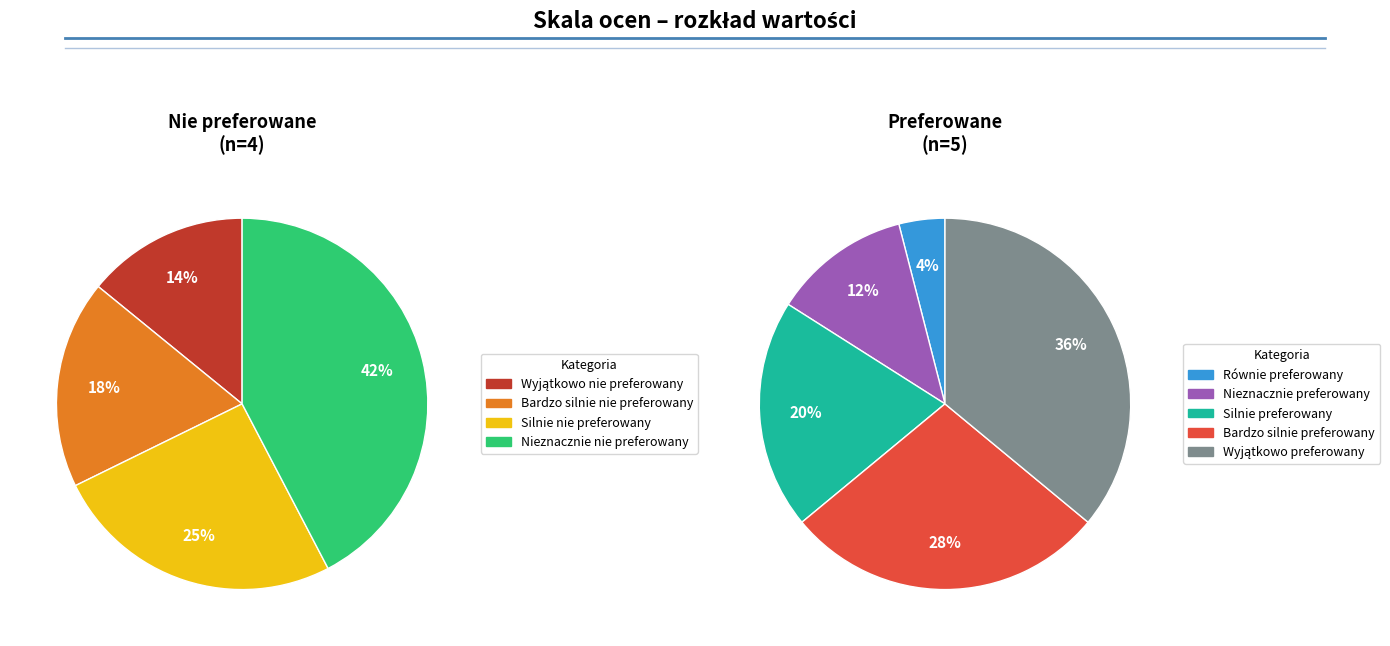

What is the smallest slice in the pie chart?

Wyjątkowo nie preferowany